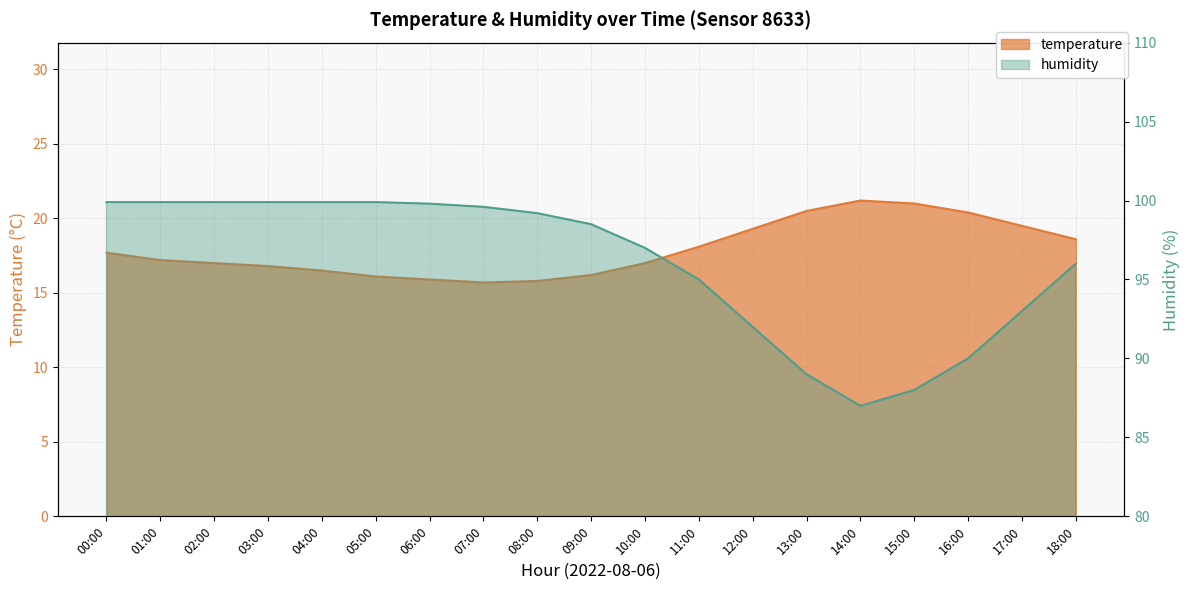

True or false: temperature and humidity cross at least once.

False